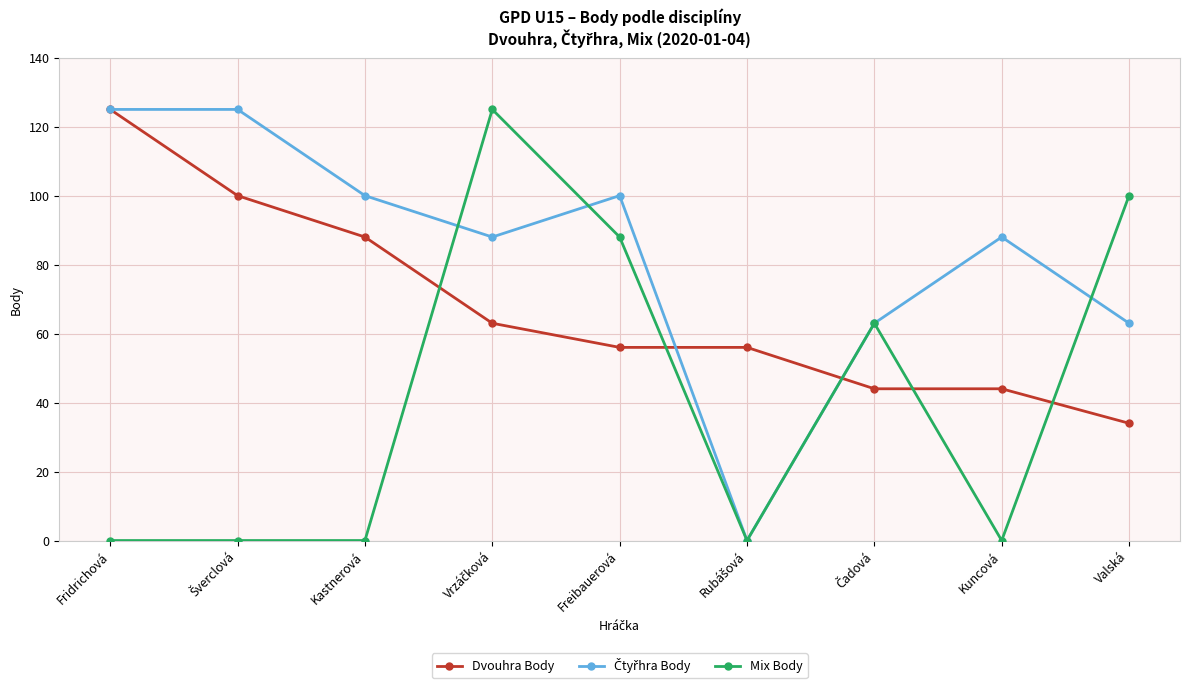

How many distinct data groups are displayed?

3